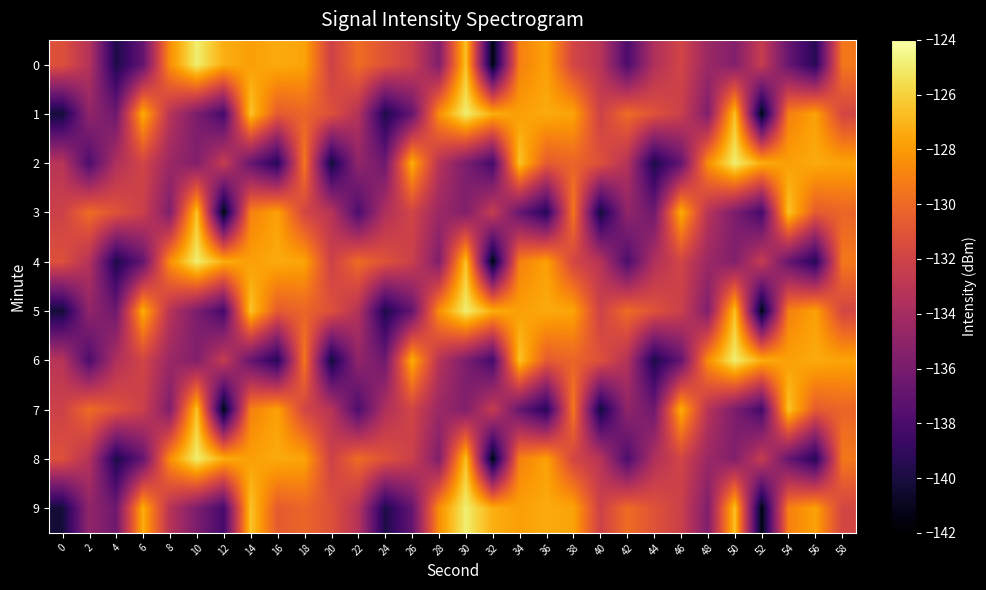

At 16, list the series in order from largest to smallest.

0, 4, 8, 3, 7, 1, 5, 9, 2, 6